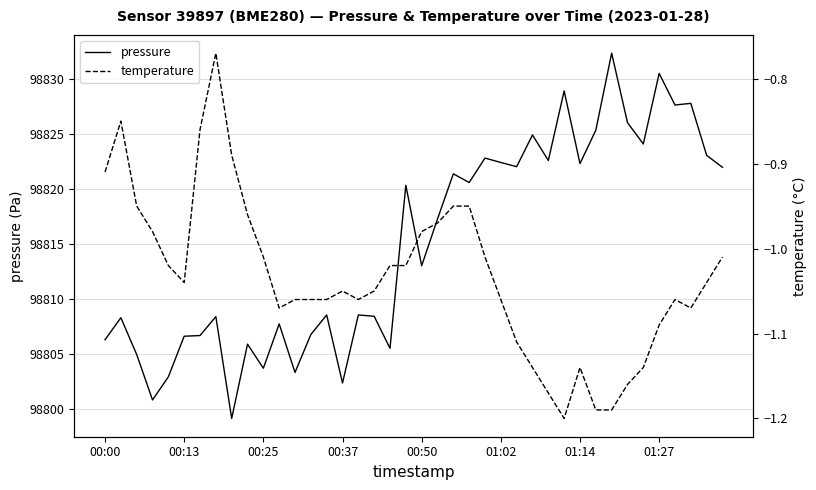

The pressure series shows 53416.4 at 16. True or false?

False